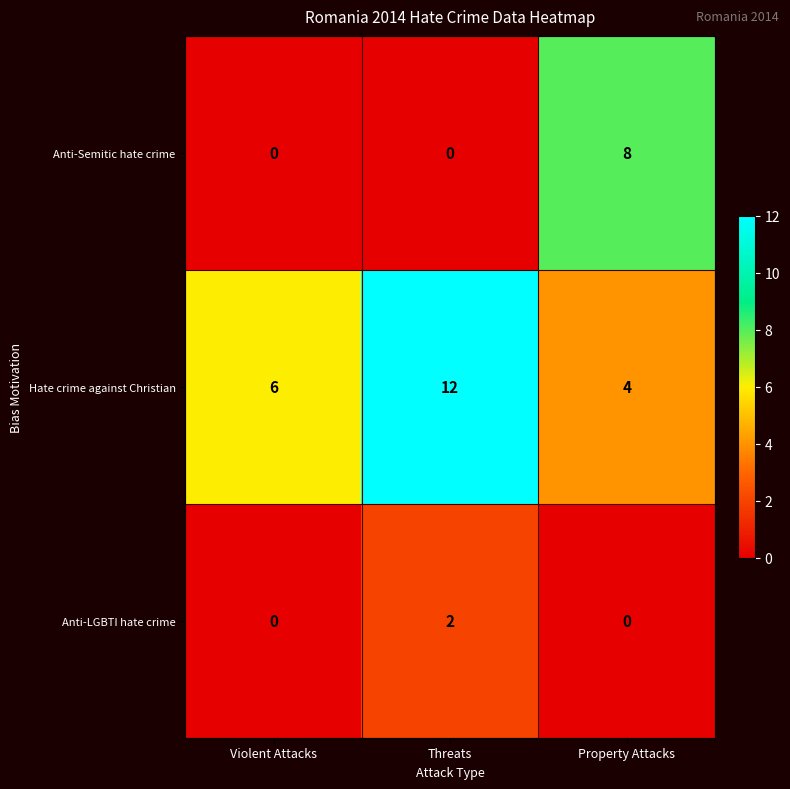

The Anti-Semitic hate crime series shows 6 at Threats. True or false?

False